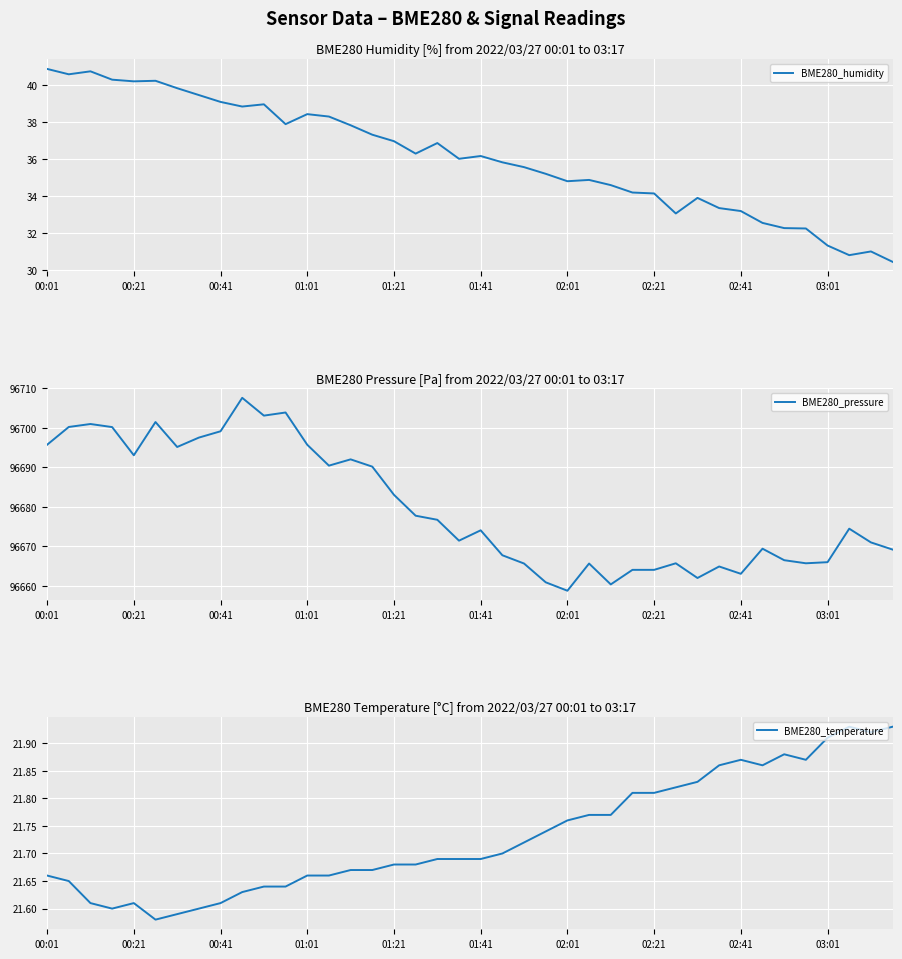

Which has a higher value, 25 or 15?

15